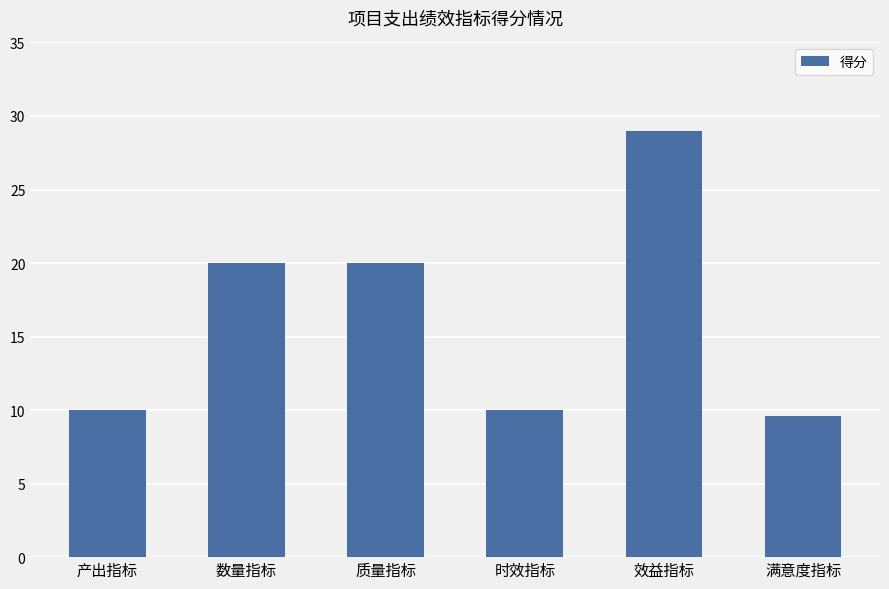

What is the difference between the values at 满意度指标 and 时效指标?

0.4